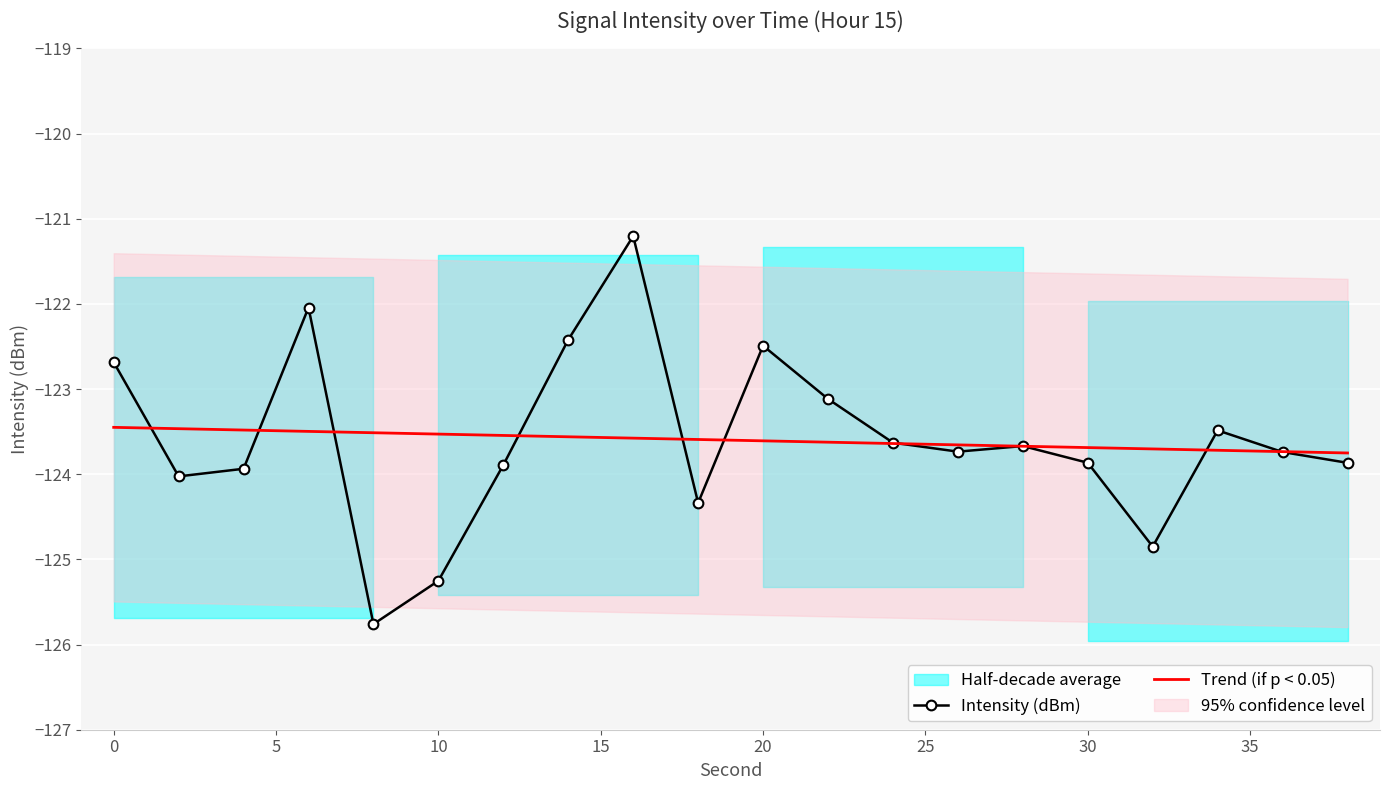

How many interior local valleys does the Intensity (dBm) series have?

5